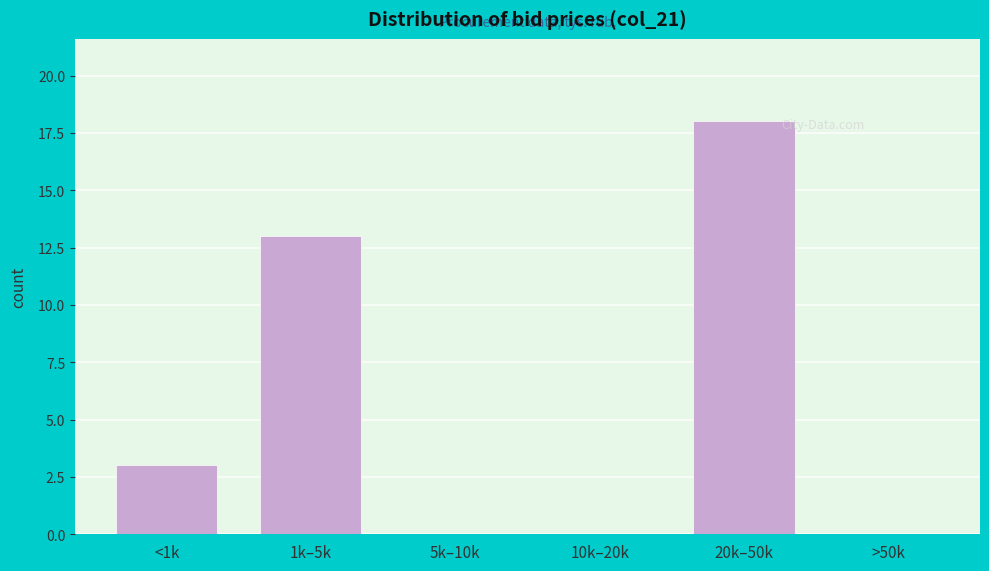

Reading left to right, what are all the values shown in this chart?

<1k=3	1k–5k=13	5k–10k=0	10k–20k=0	20k–50k=18	>50k=0